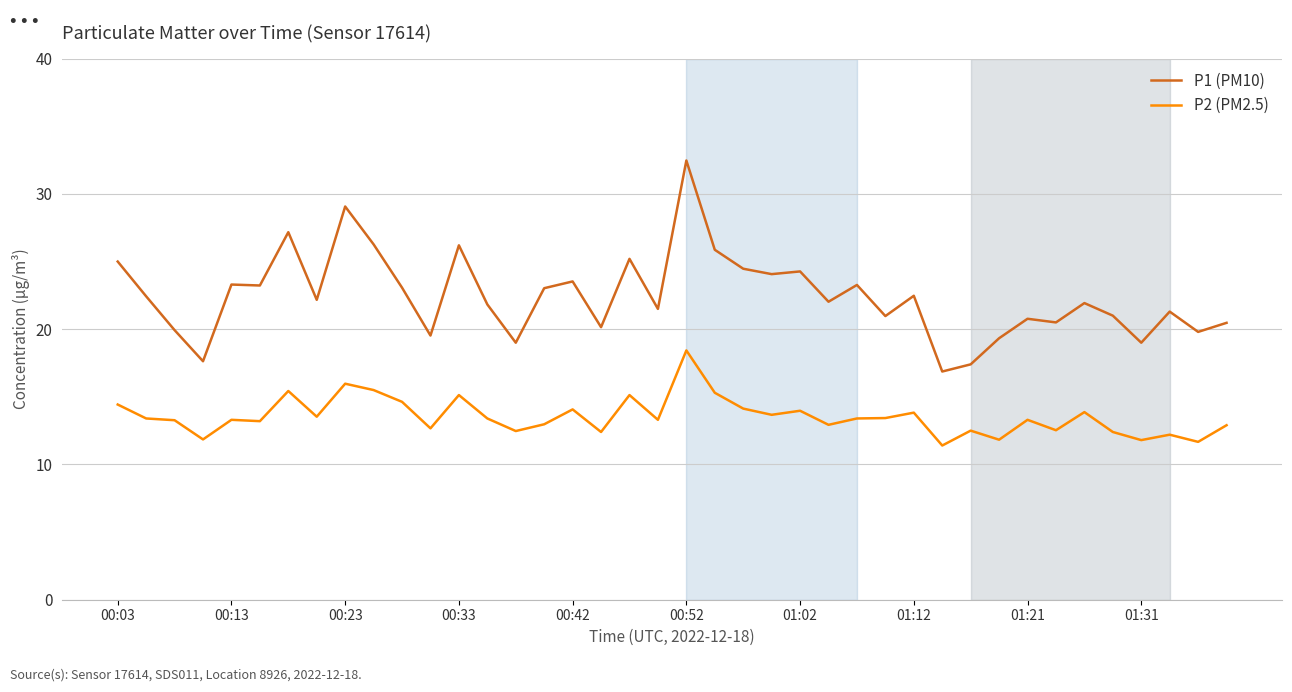

What is the lowest value of the P1 (PM10) series?

16.9